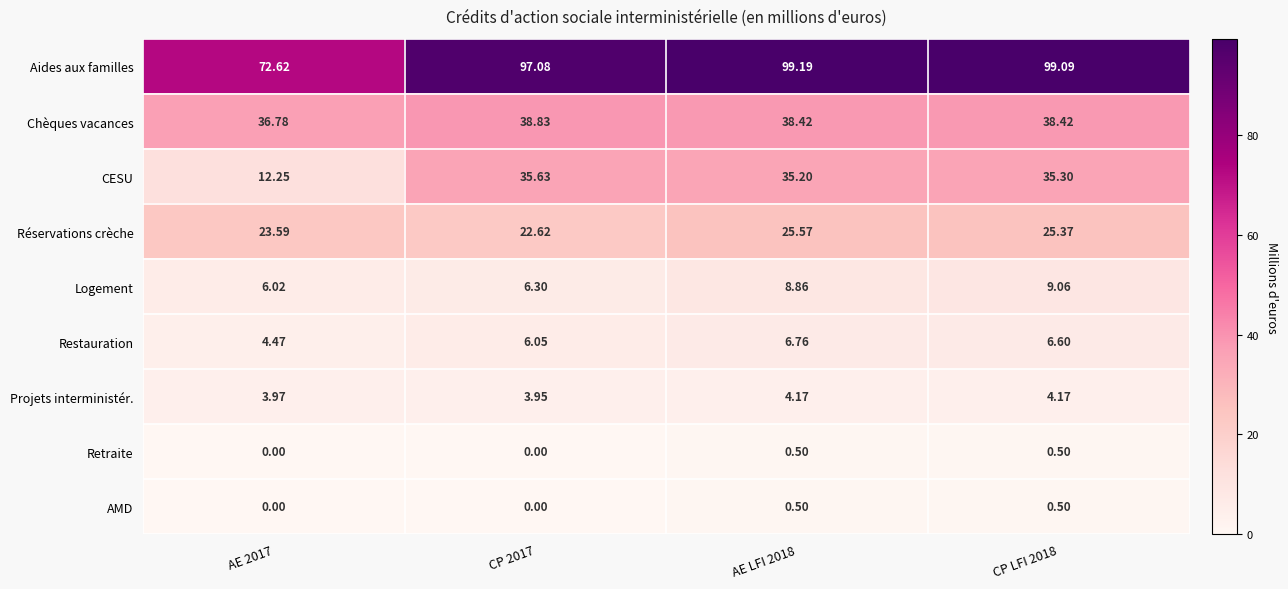

What is the spread (max minus min) of values at CP 2017?

97.1